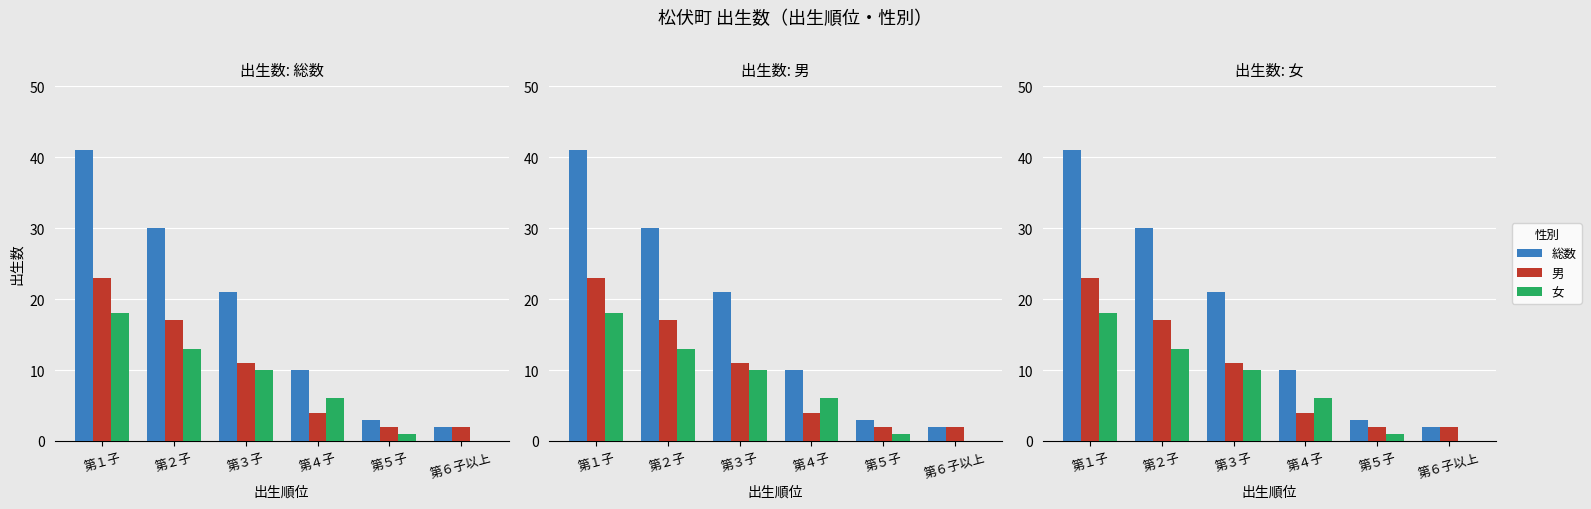

Reading right to left, extract all data points from this chart.

総数: 第６子以上=2	第５子=3	第４子=10	第３子=21	第２子=30	第１子=41
男: 第６子以上=2	第５子=2	第４子=4	第３子=11	第２子=17	第１子=23
女: 第６子以上=0	第５子=1	第４子=6	第３子=10	第２子=13	第１子=18